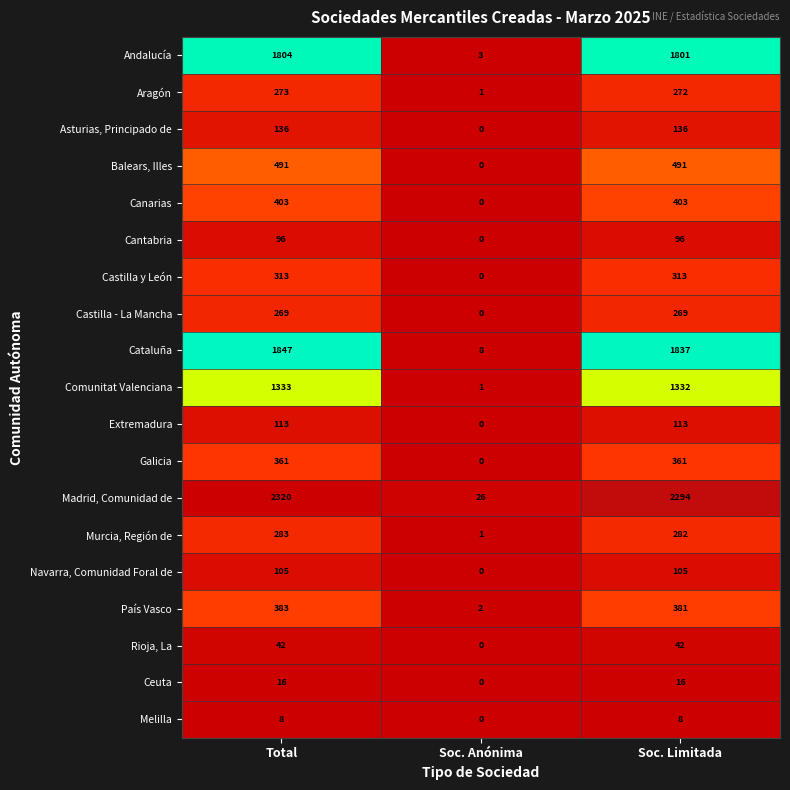

True or false: Castilla - La Mancha has a value of 392 at Total.

False